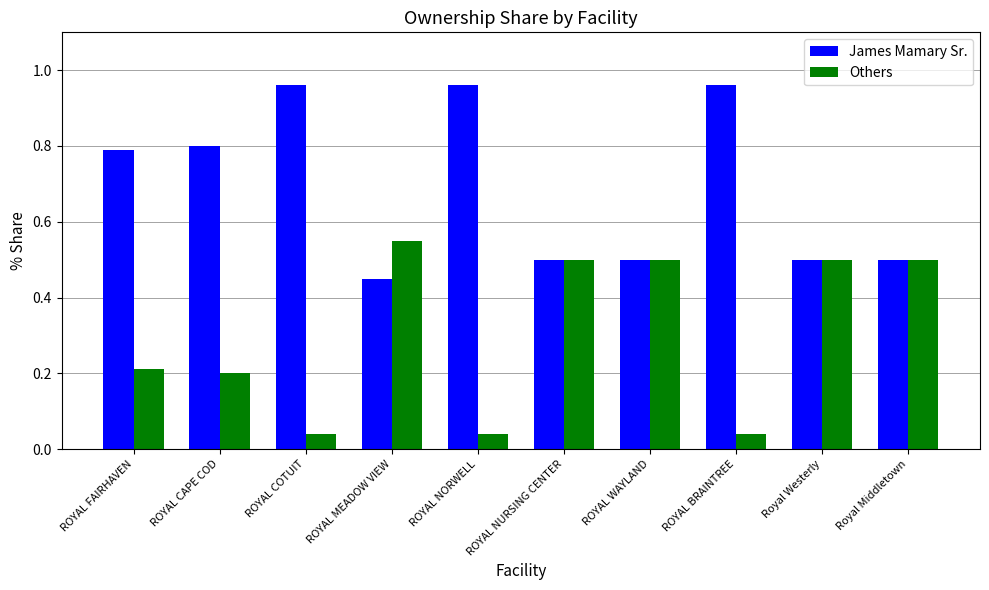

What is the label of the 9th bar from the right?

ROYAL CAPE COD